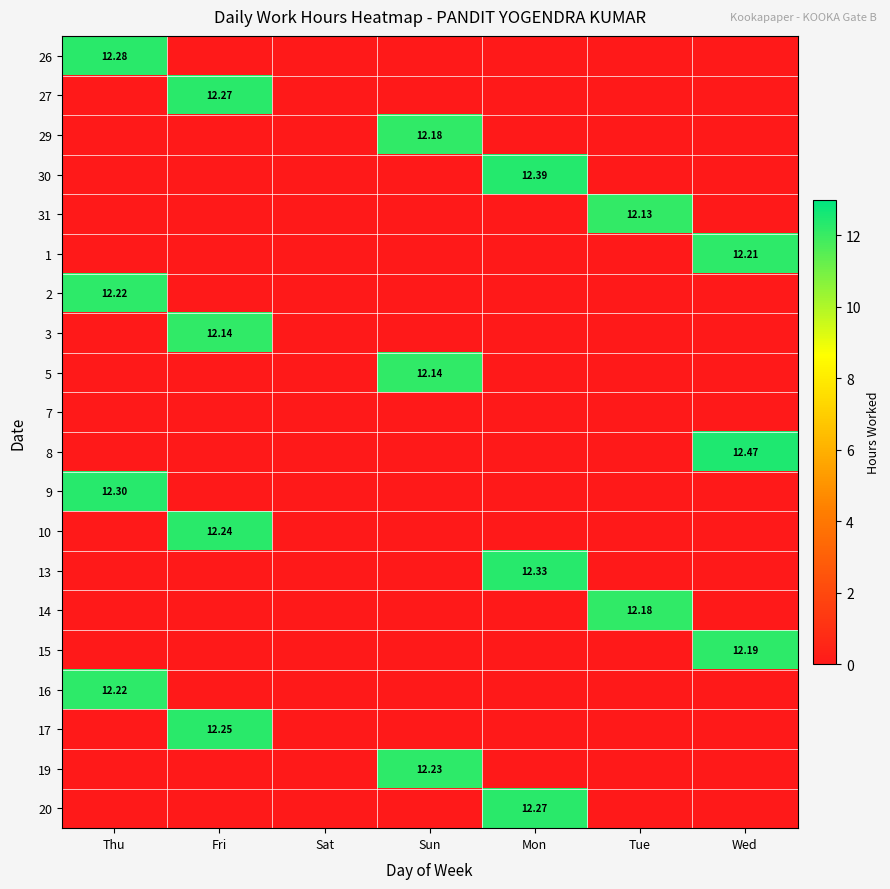

True or false: 31 has a value of 6.5 at Sat.

False